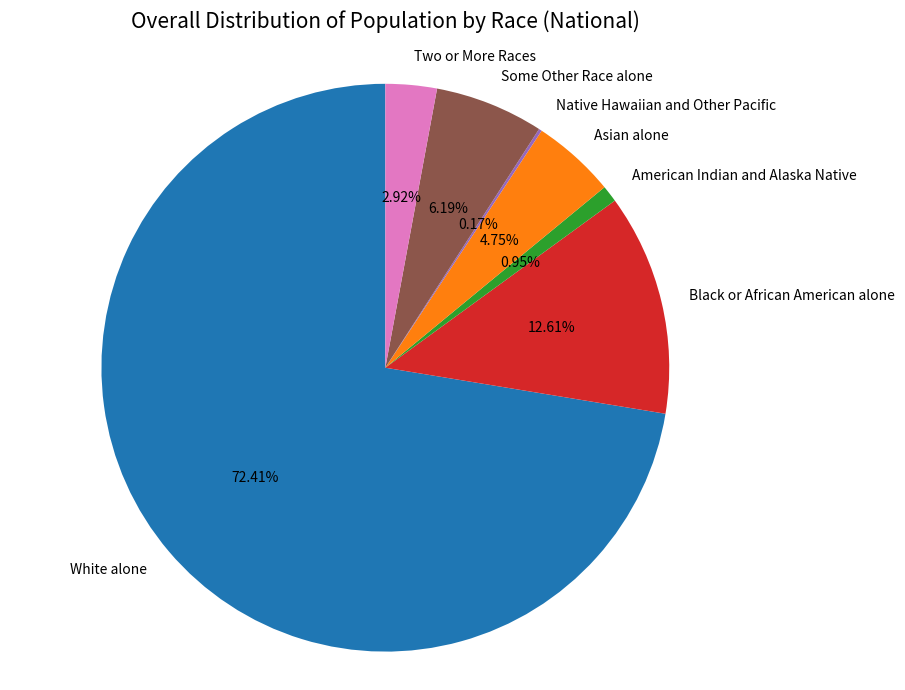

Which slice is the largest?

White alone